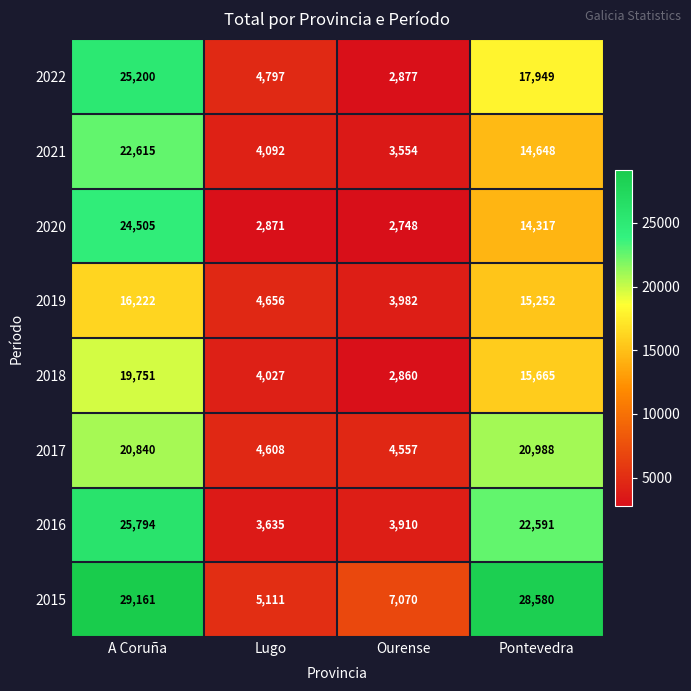

List the series in order of their peak value, highest first.

2015, 2016, 2022, 2020, 2021, 2017, 2018, 2019